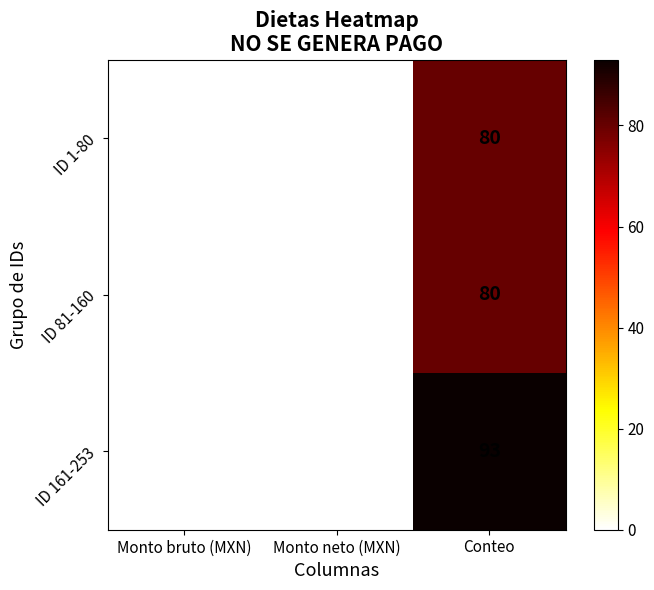

How many ID 81-160 values are between 0 and 80?

3